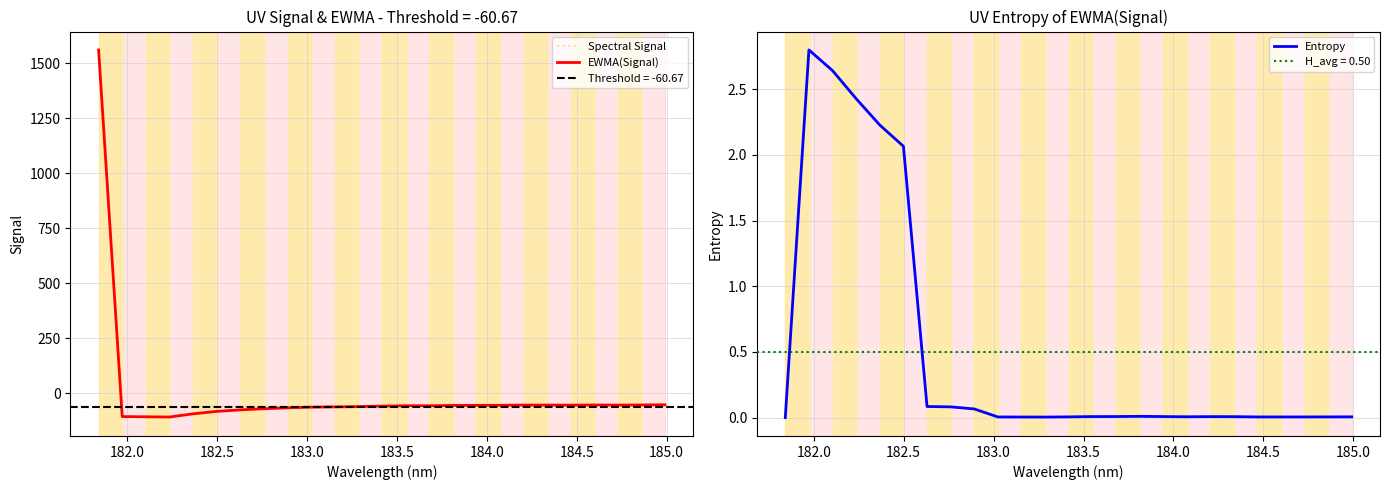

What is the minimum value for EWMA(Signal)?

-107.0